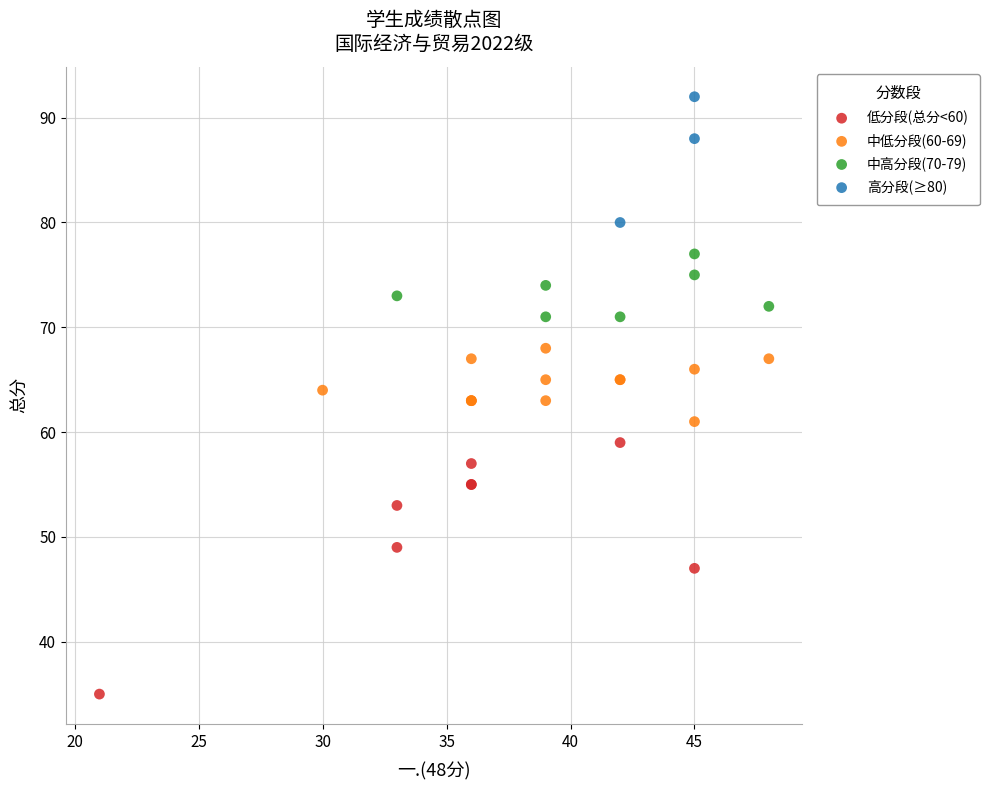

What are all the series names shown in the legend?

低分段(总分<60), 中低分段(60-69), 中高分段(70-79), 高分段(≥80)